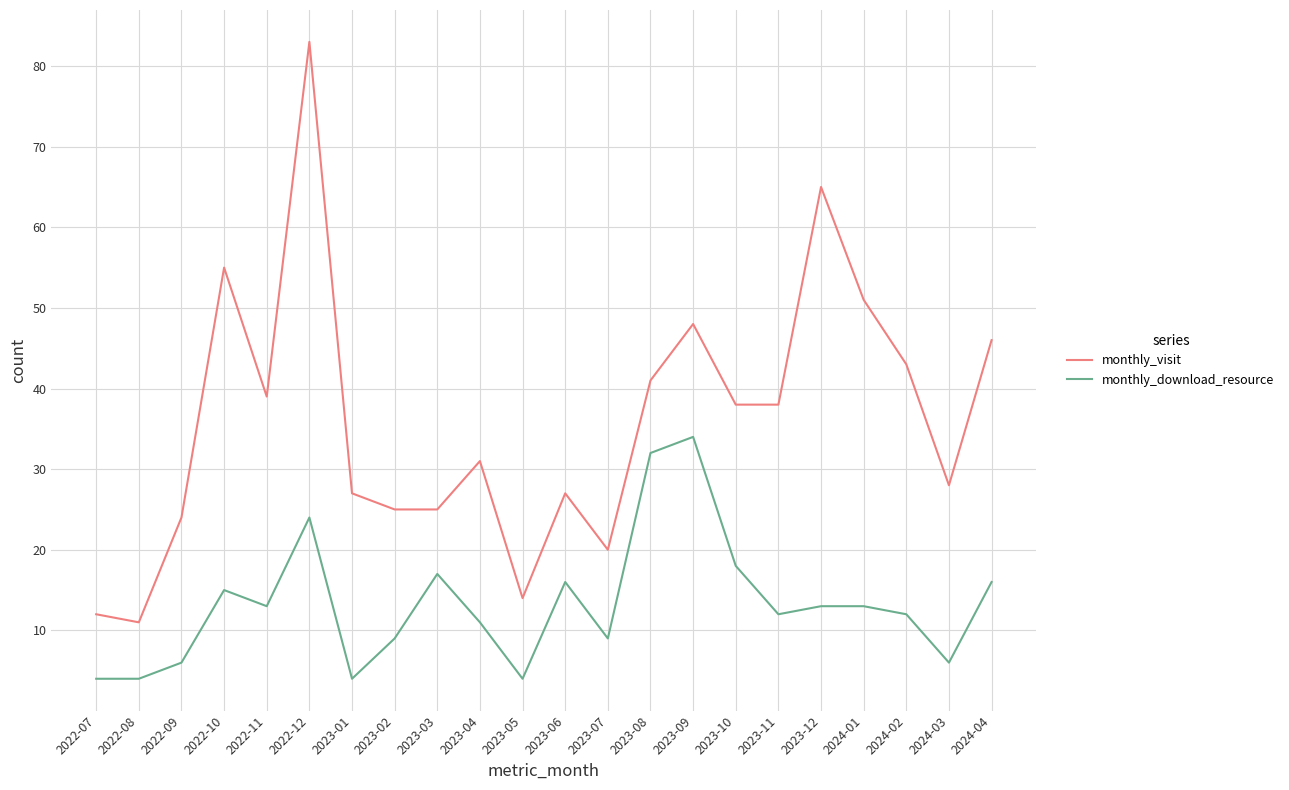

Which series has the largest total across all categories?

monthly_visit